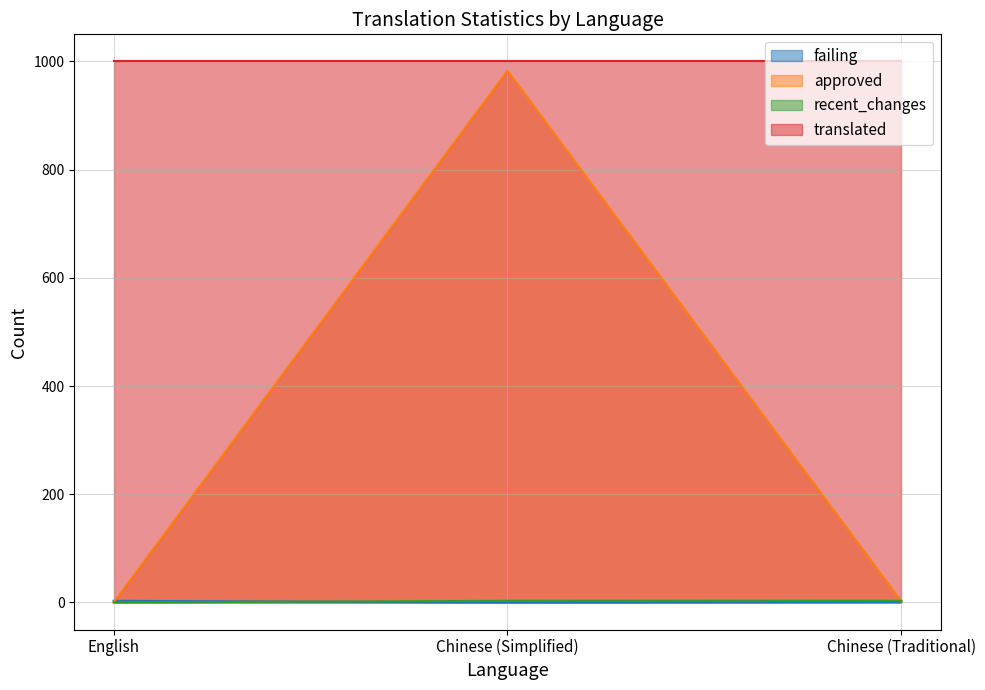

At which label does approved reach its peak?

Chinese (Simplified)